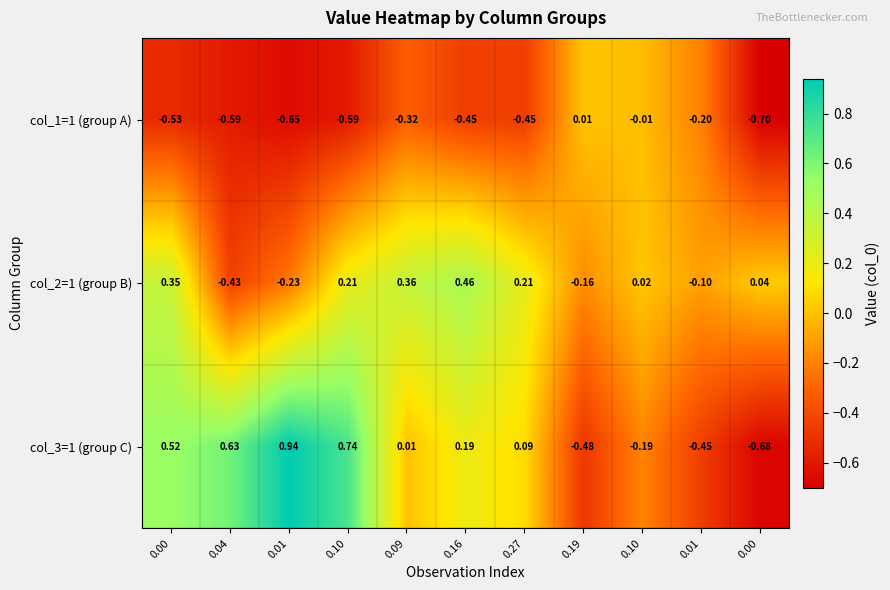

How many values in col_3=1 (group C) are below zero?

4